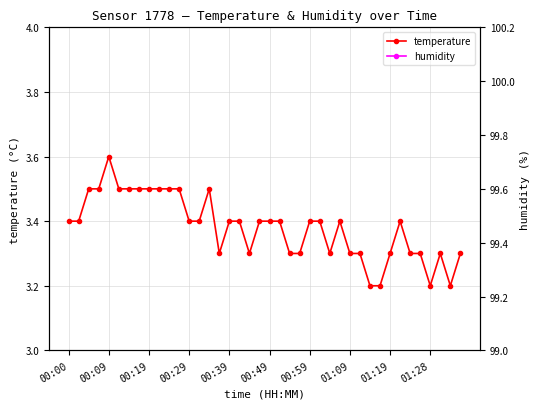

What is the sum of the temperature values at 27 and 39?

6.7